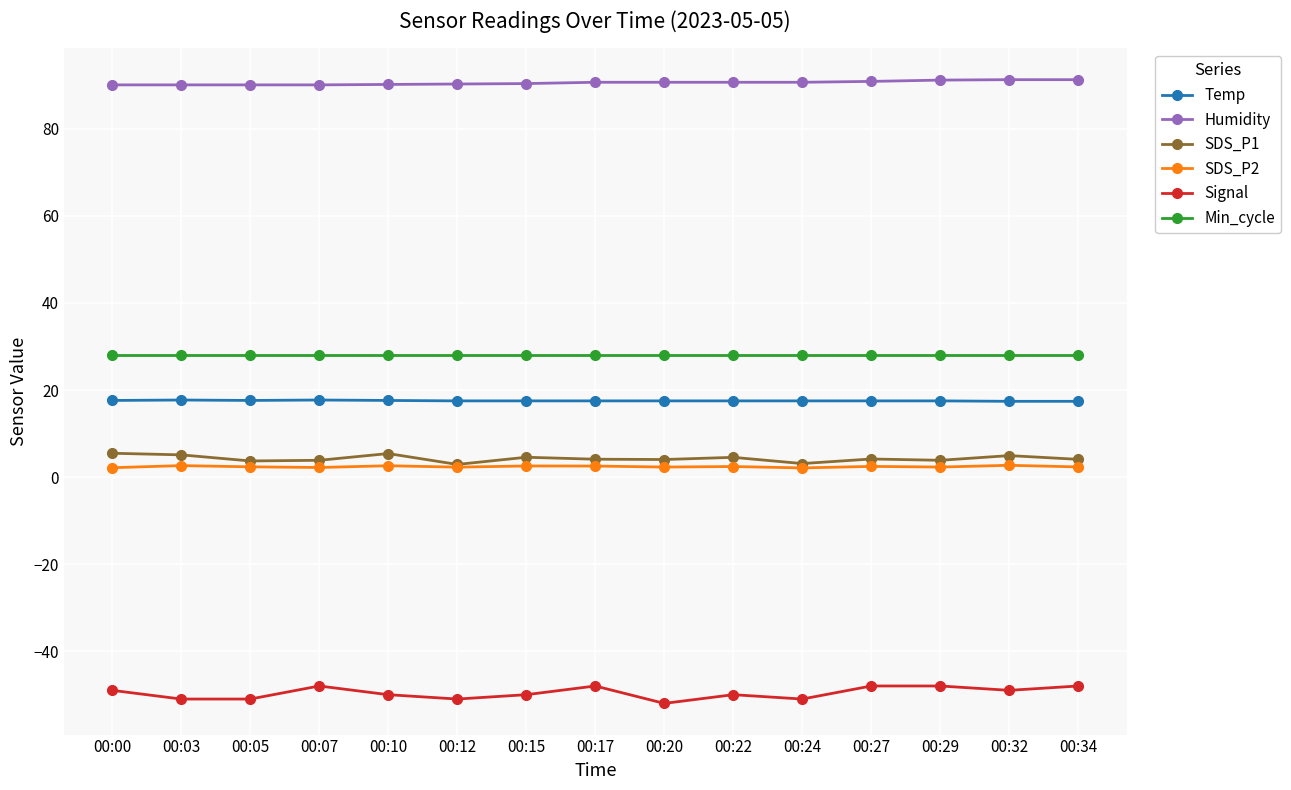

True or false: SDS_P1 has more than 2 interior local peaks.

True